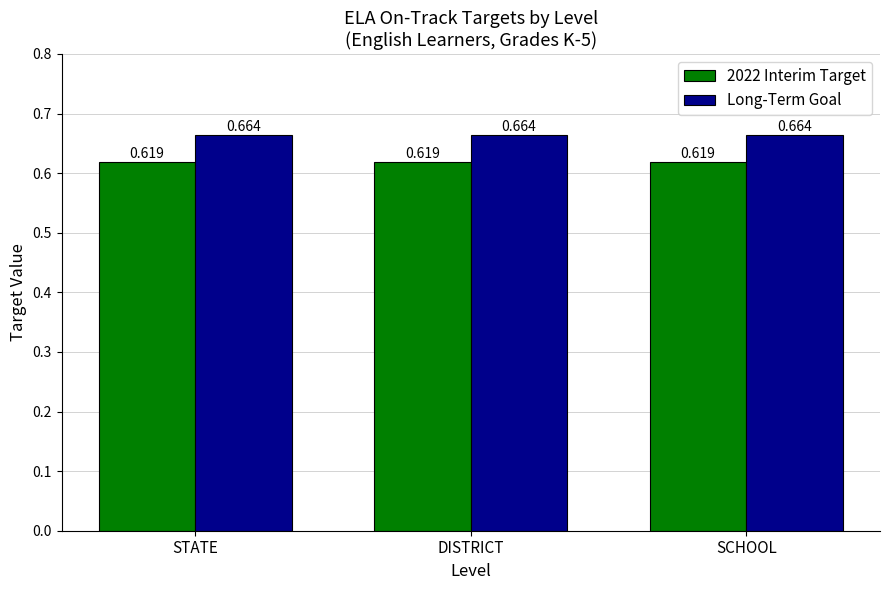

Where is 2022 Interim Target nearest to the value 0?

STATE